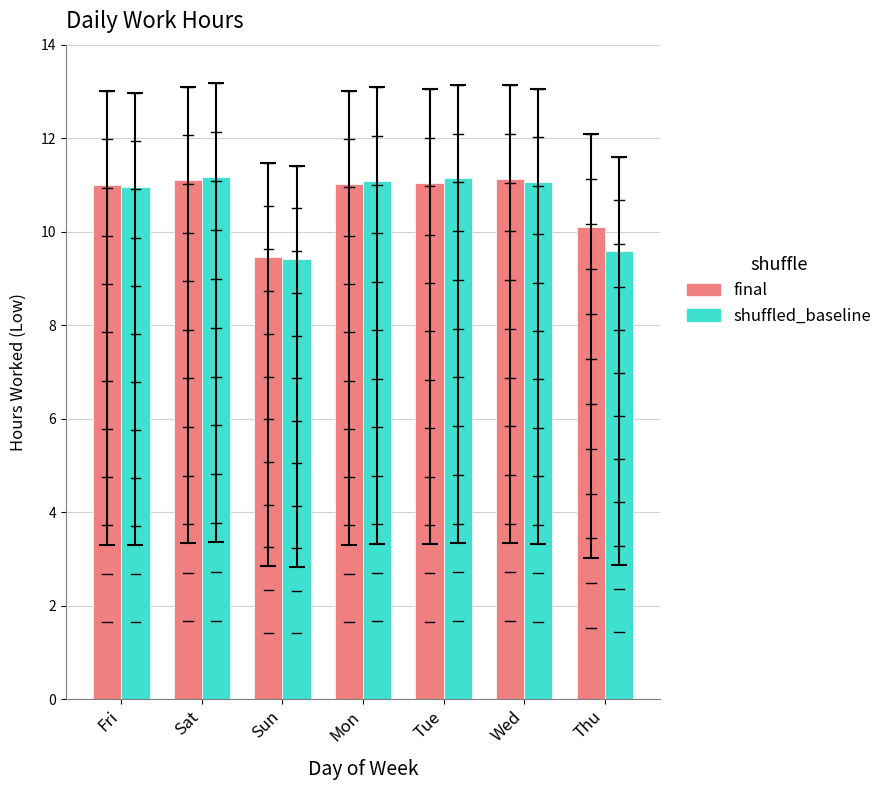

What is the total value across all series at Fri?

22.0